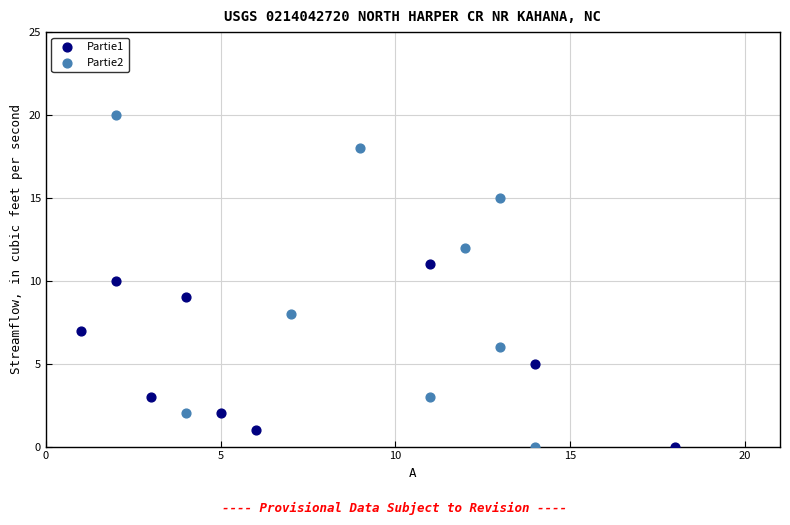

Which series has the largest Y range (max minus min)?

Partie2